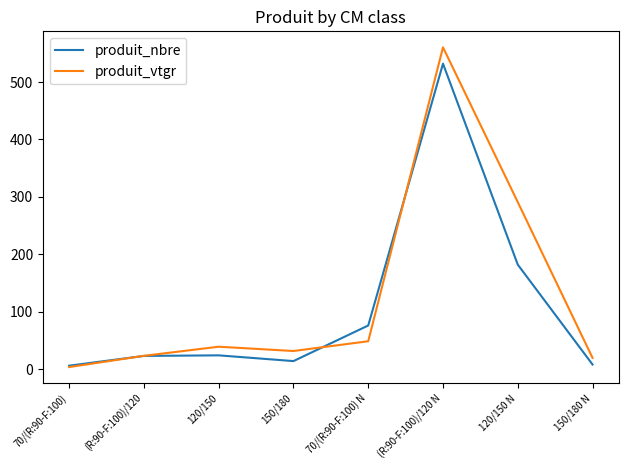

What value does the produit_vtgr series have at (R:90-F:100)/120?

23.2